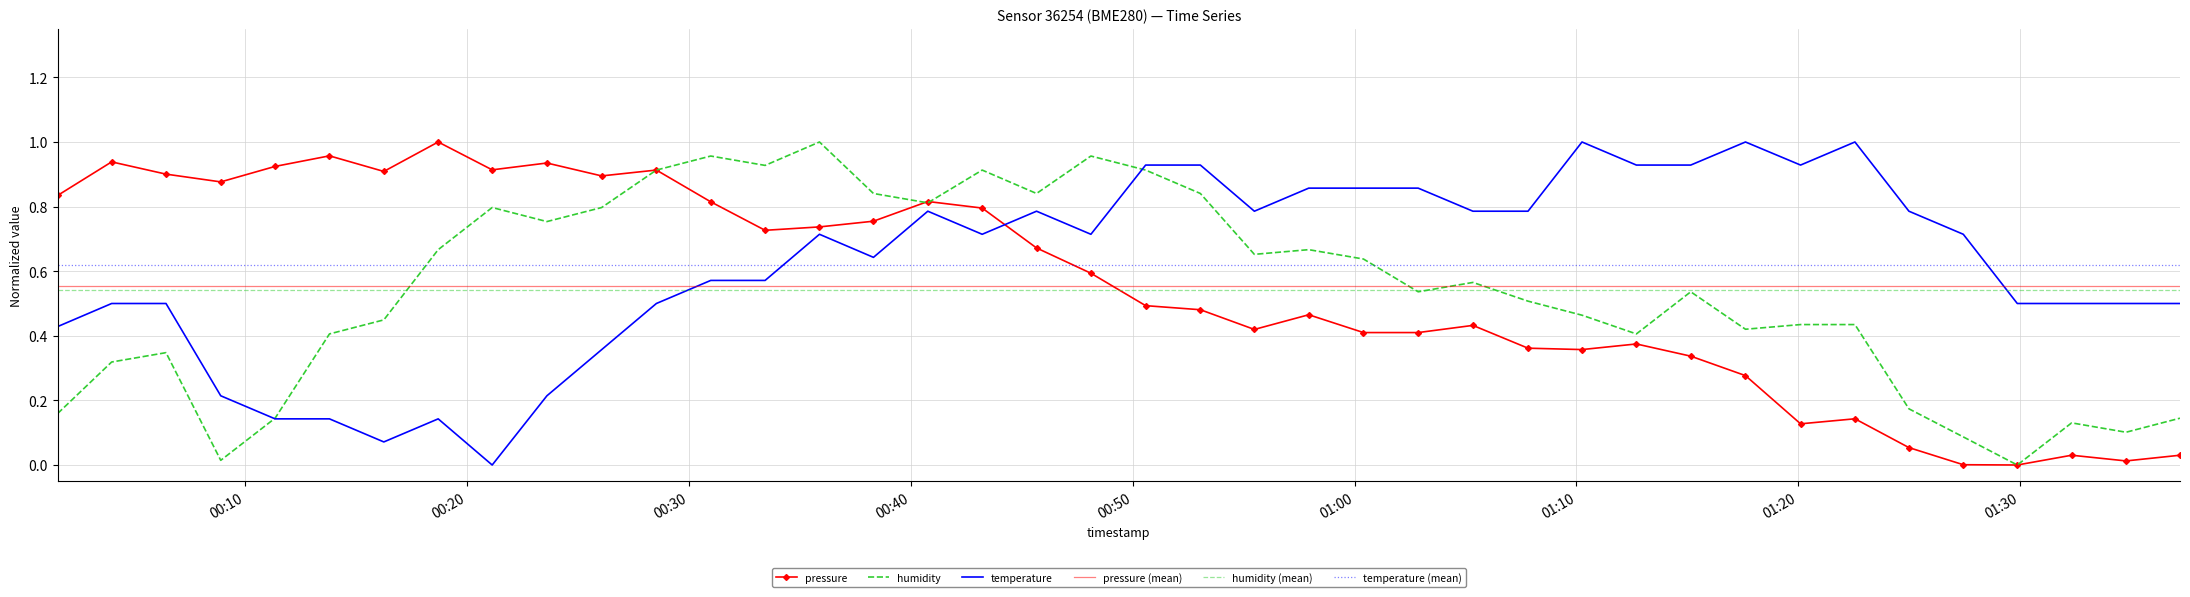

What is the spread (max minus min) of values at 2023-11-19T00:26:04?

0.5